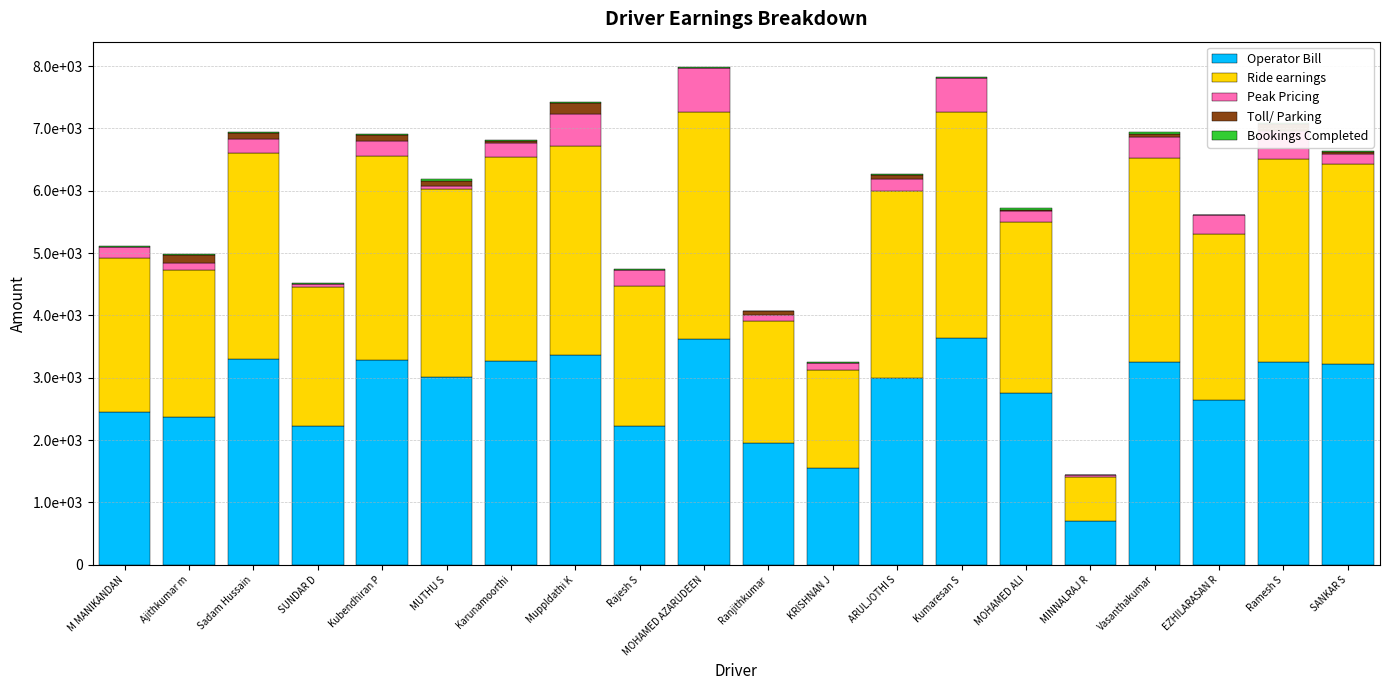

What is the label of the 18th bar from the left?

EZHILARASAN R